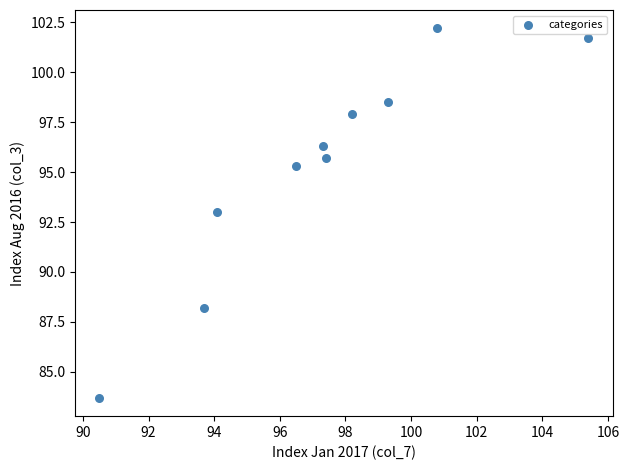

What is the range of Y values (max minus min)?

18.5